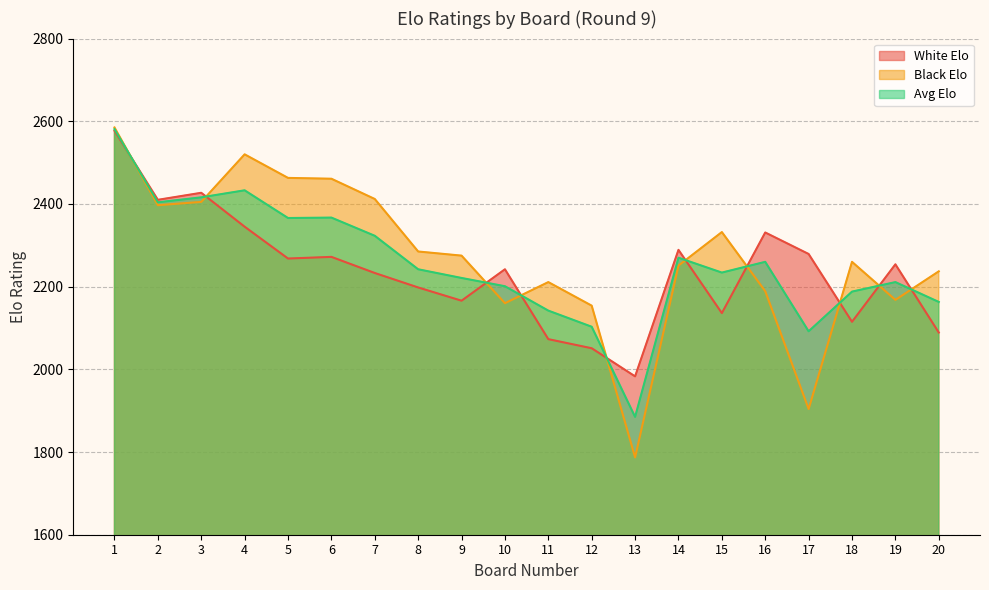

Reading left to right, list all the values displayed in this chart.

White Elo: 1=2577	2=2410	3=2427	4=2345	5=2268	6=2272	7=2233	8=2198	9=2166	10=2242	11=2073	12=2051	13=1983	14=2289	15=2136	16=2331	17=2279	18=2115	19=2254	20=2089
Black Elo: 1=2585	2=2397	3=2405	4=2520	5=2463	6=2461	7=2412	8=2285	9=2275	10=2160	11=2211	12=2154	13=1787	14=2251	15=2332	16=2189	17=1904	18=2260	19=2168	20=2237
Avg Elo: 1=2581	2=2404	3=2416	4=2433	5=2366	6=2367	7=2323	8=2242	9=2221	10=2201	11=2142	12=2103	13=1885	14=2270	15=2234	16=2260	17=2092	18=2188	19=2211	20=2163